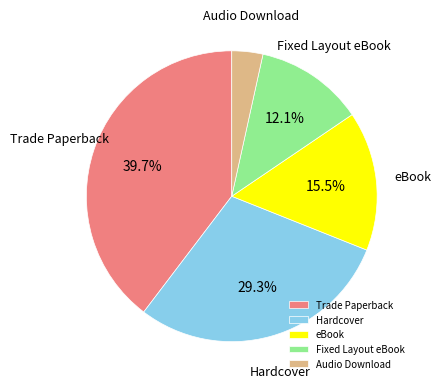

To the nearest percent, what portion does Hardcover represent?

29%